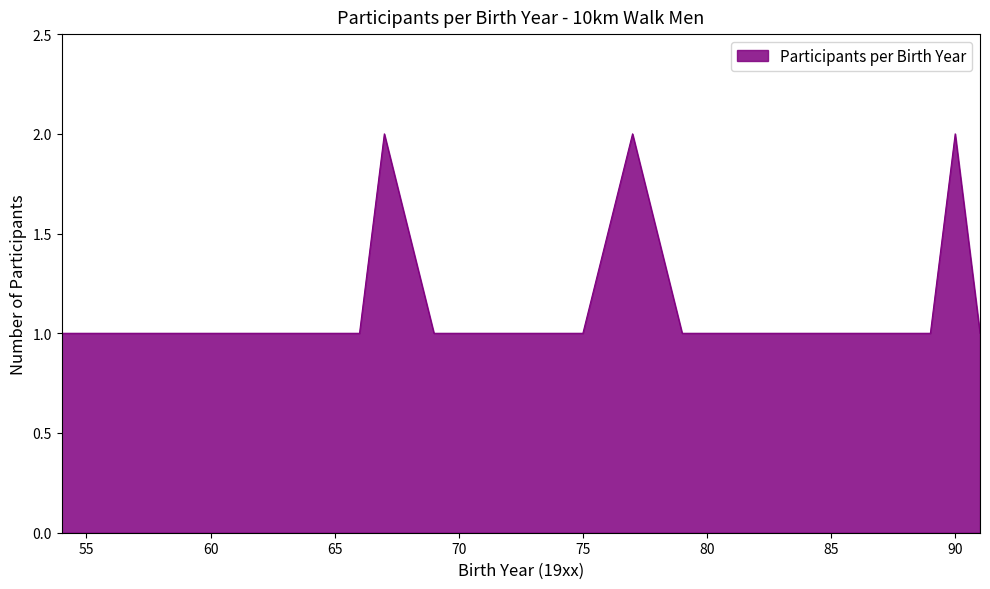

How many lines are shown in the chart?

1